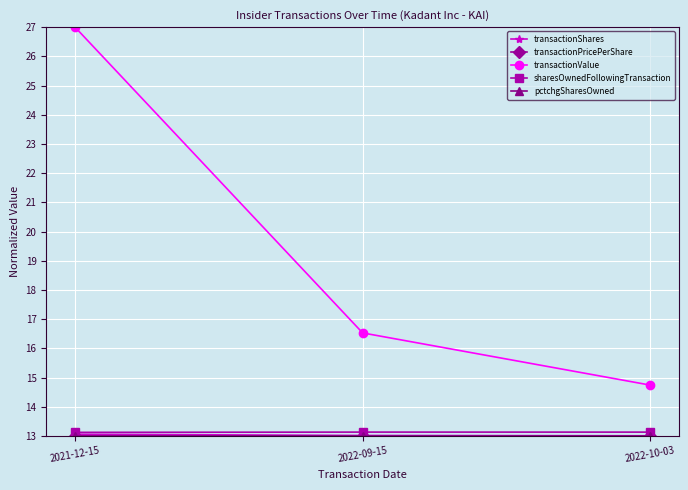

Between 2021-12-15 and 2022-09-15, which series saw the biggest shift?

transactionValue